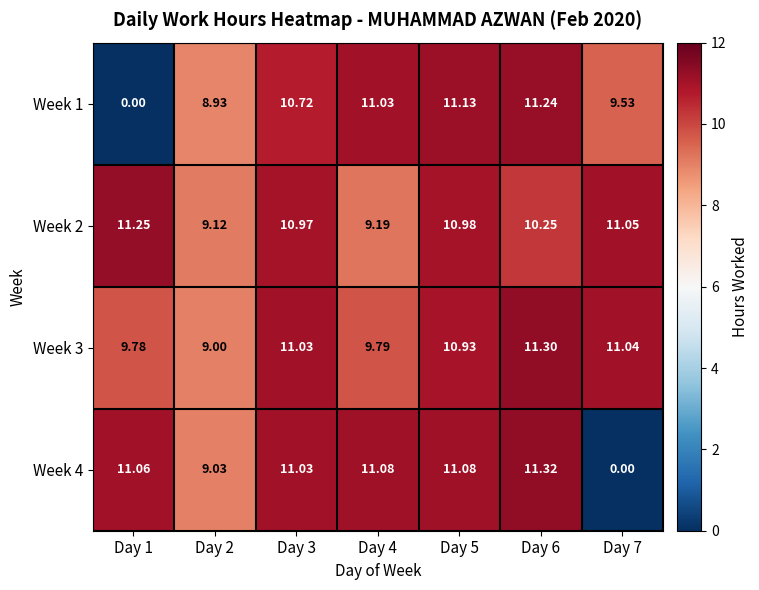

Which series has the widest spread of values?

Week 4